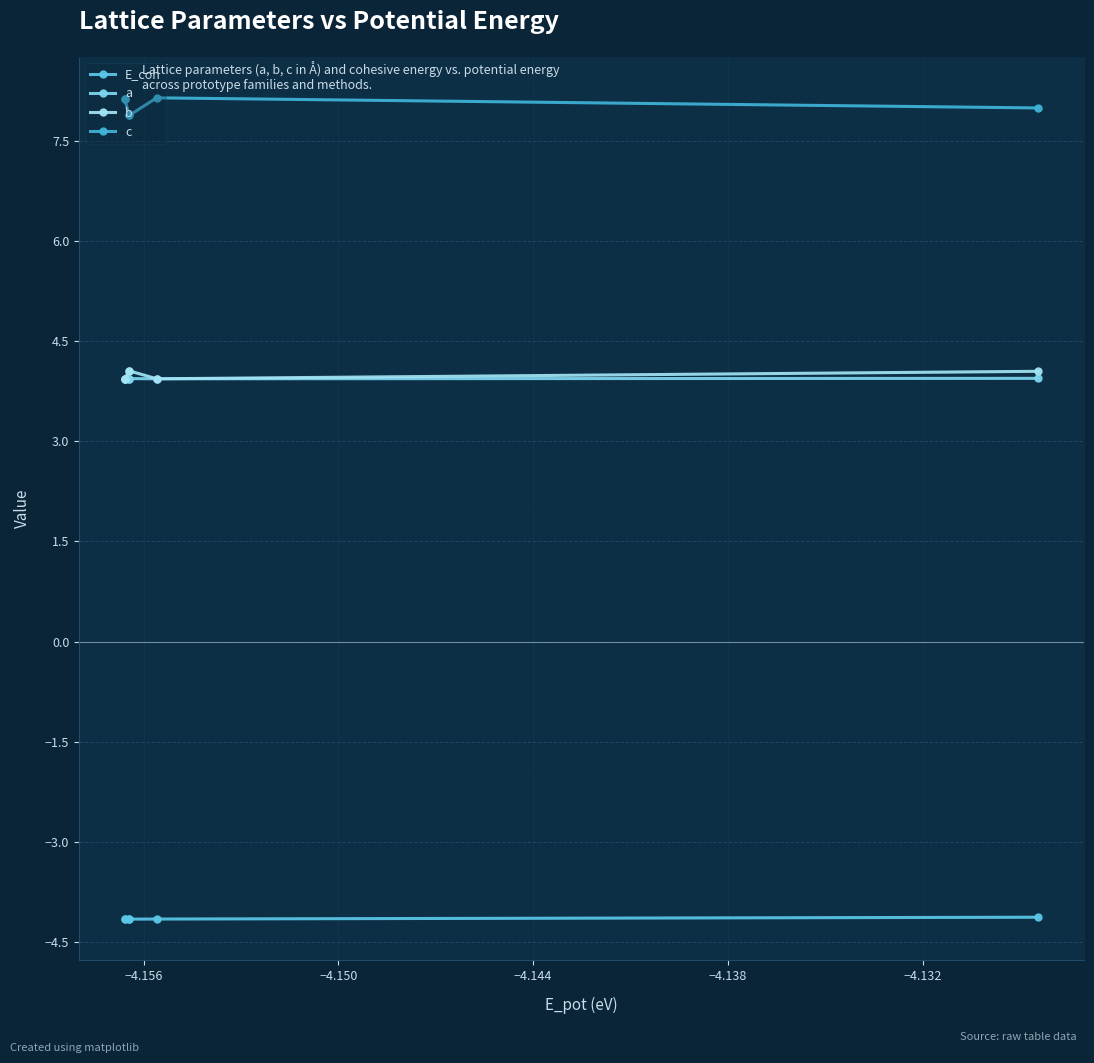

What is the greatest value displayed?

8.1